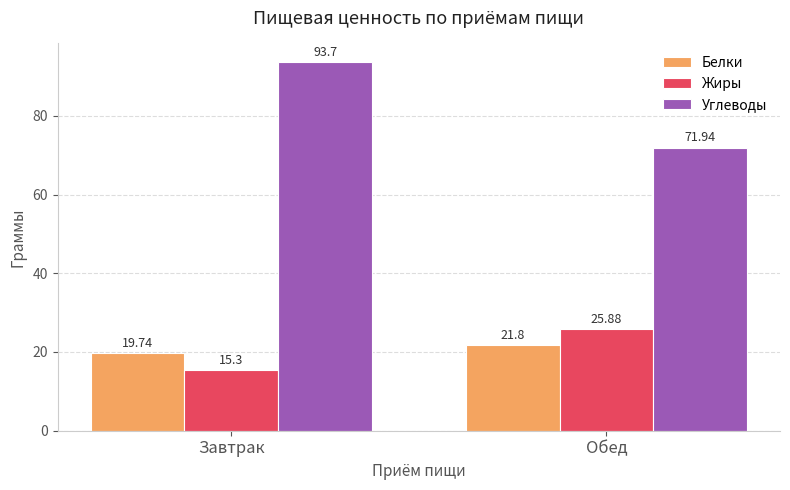

At Завтрак, list the series in order from largest to smallest.

Углеводы, Белки, Жиры